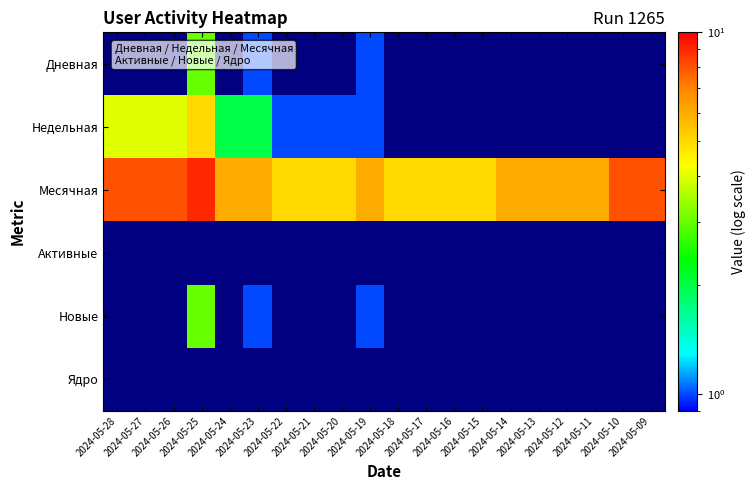

Which label corresponds to the largest value in the chart?

2024-05-25